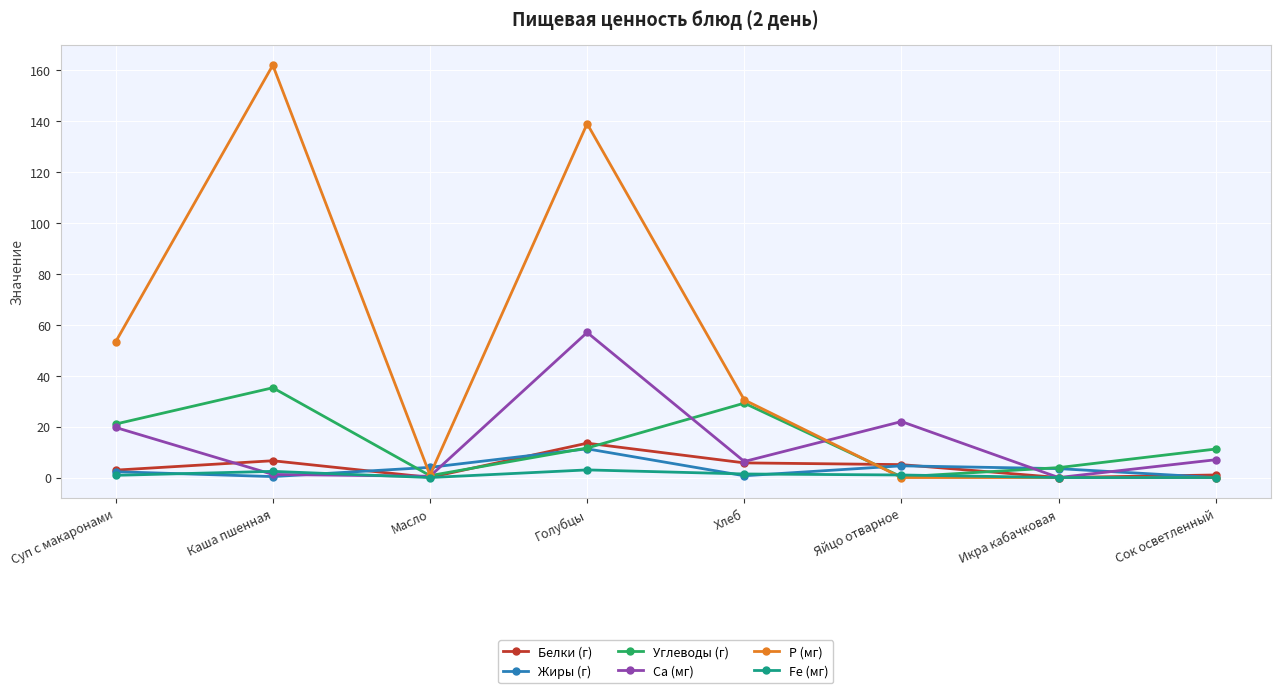

Is the value of Белки (г) at Голубцы greater than the value of Fe (мг) at Масло?

Yes